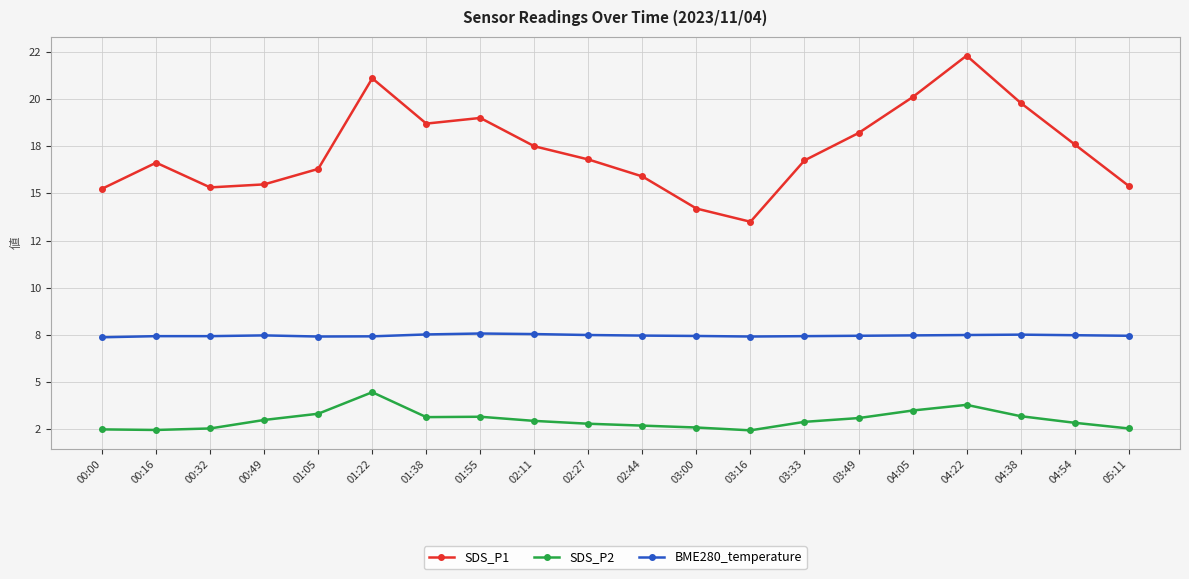

Between 01:55 and 03:49, which series saw the biggest shift?

SDS_P1